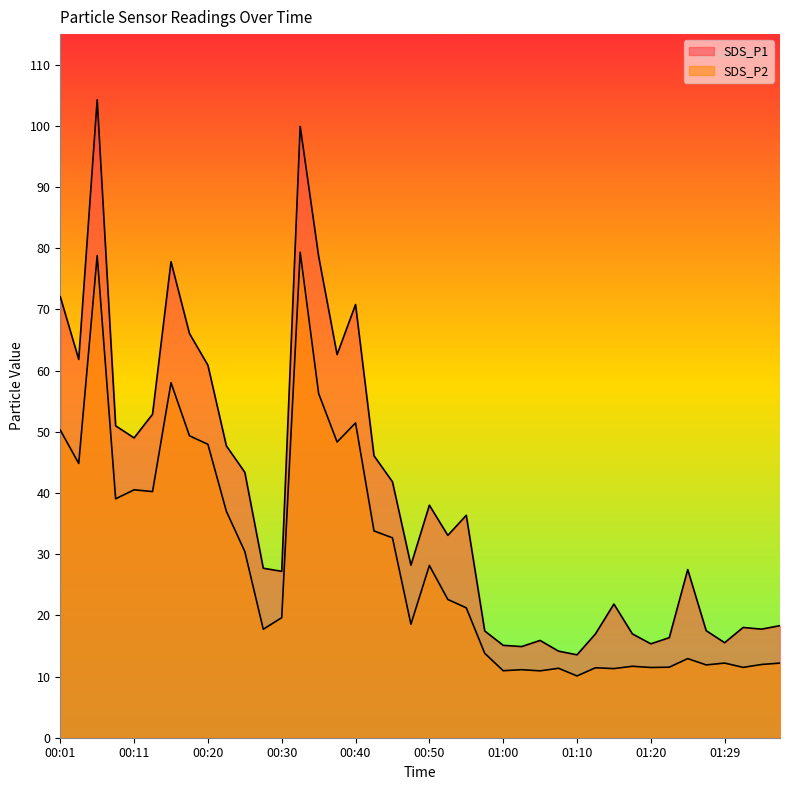

What is the difference between the SDS_P2 values at 01:02 and 00:57?

2.7